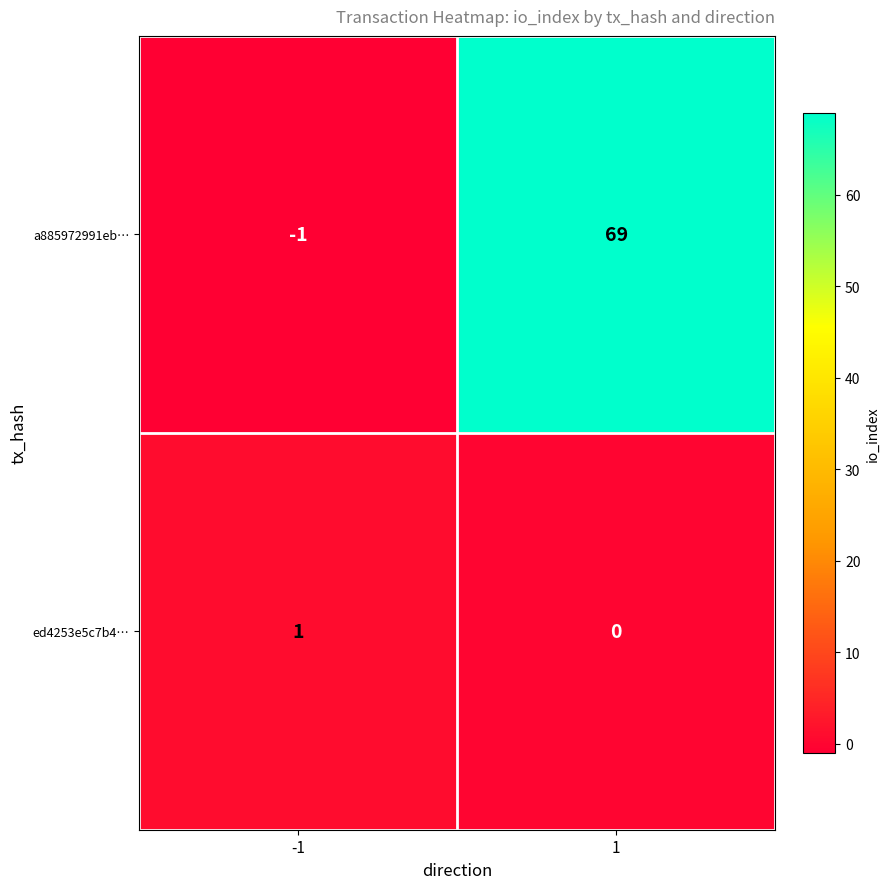

What is the maximum value shown in the chart?

69